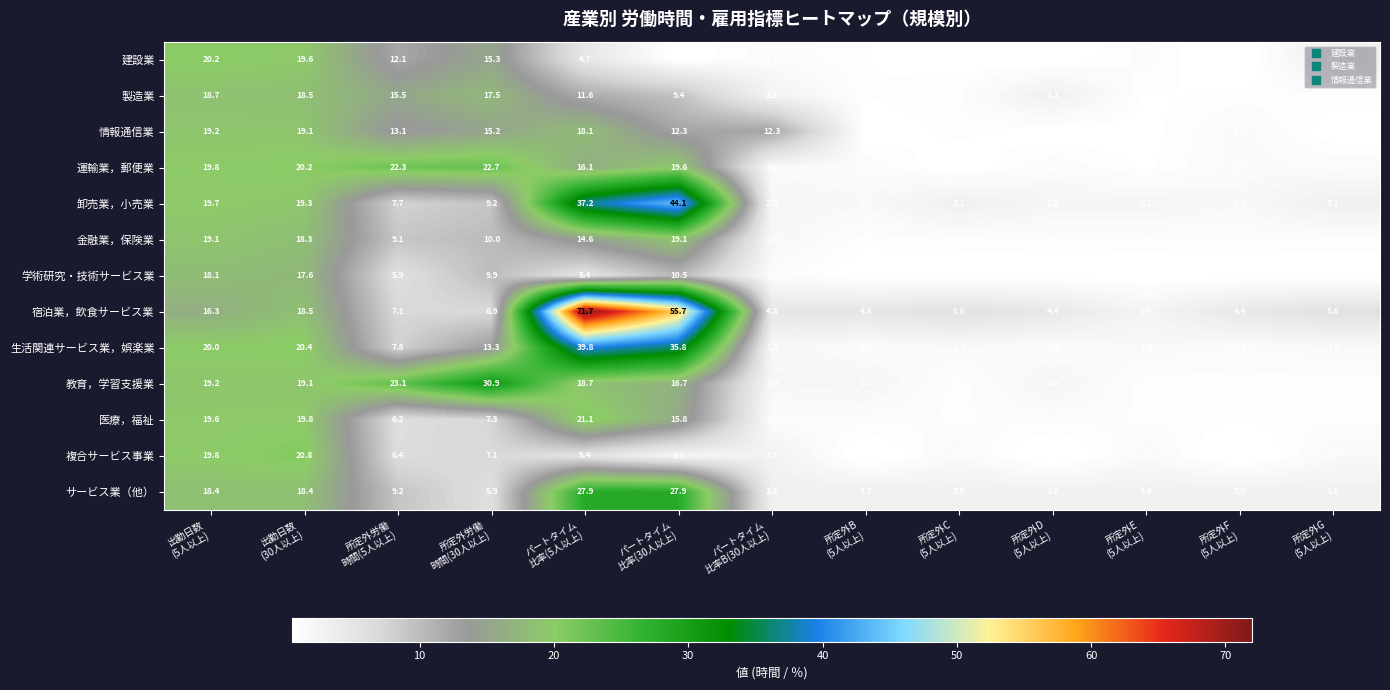

What is the sum of all 卸売業，小売業 values?

153.2